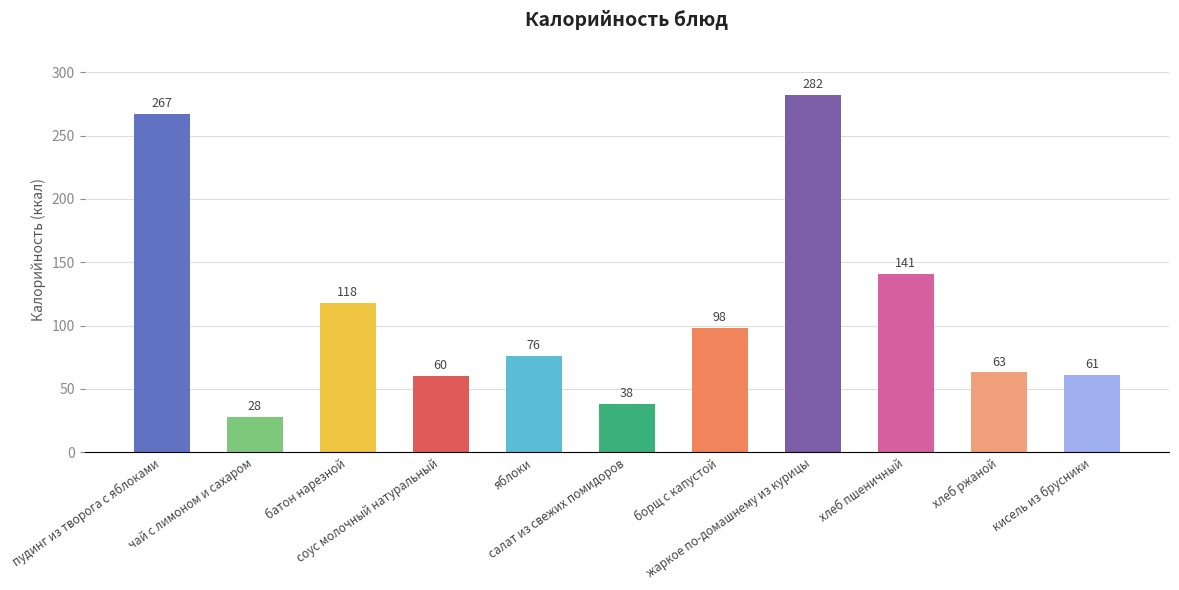

What is the difference between the second highest and minimum values?

239